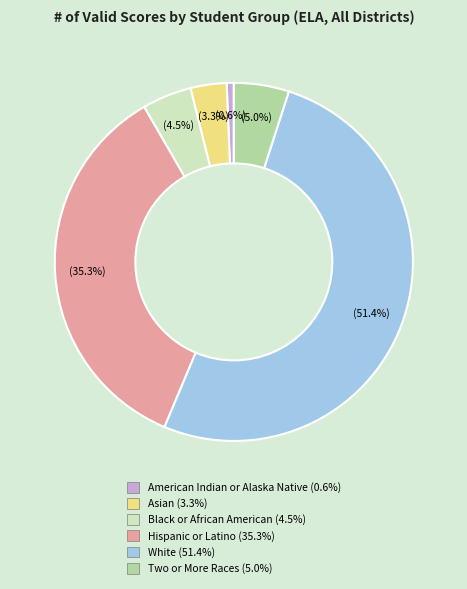

Is there a majority slice in this chart?

Yes